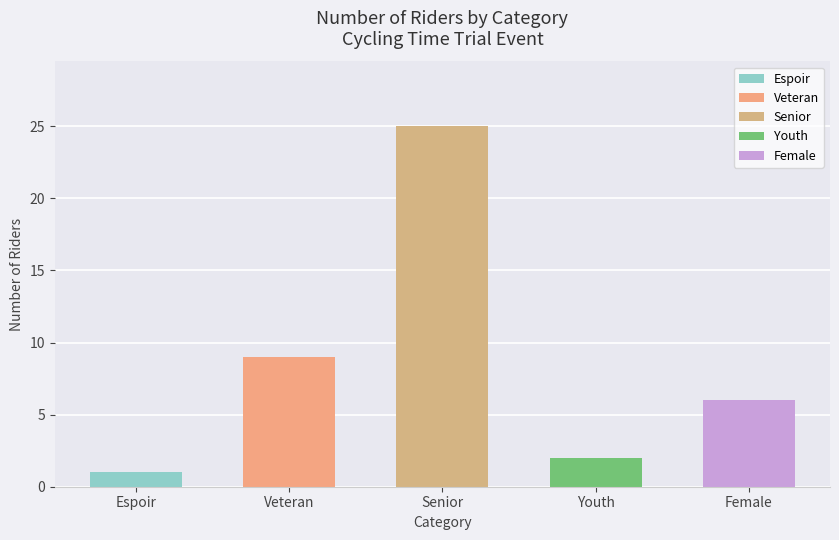

Reading left to right, list all the values displayed in this chart.

1	9	25	2	6